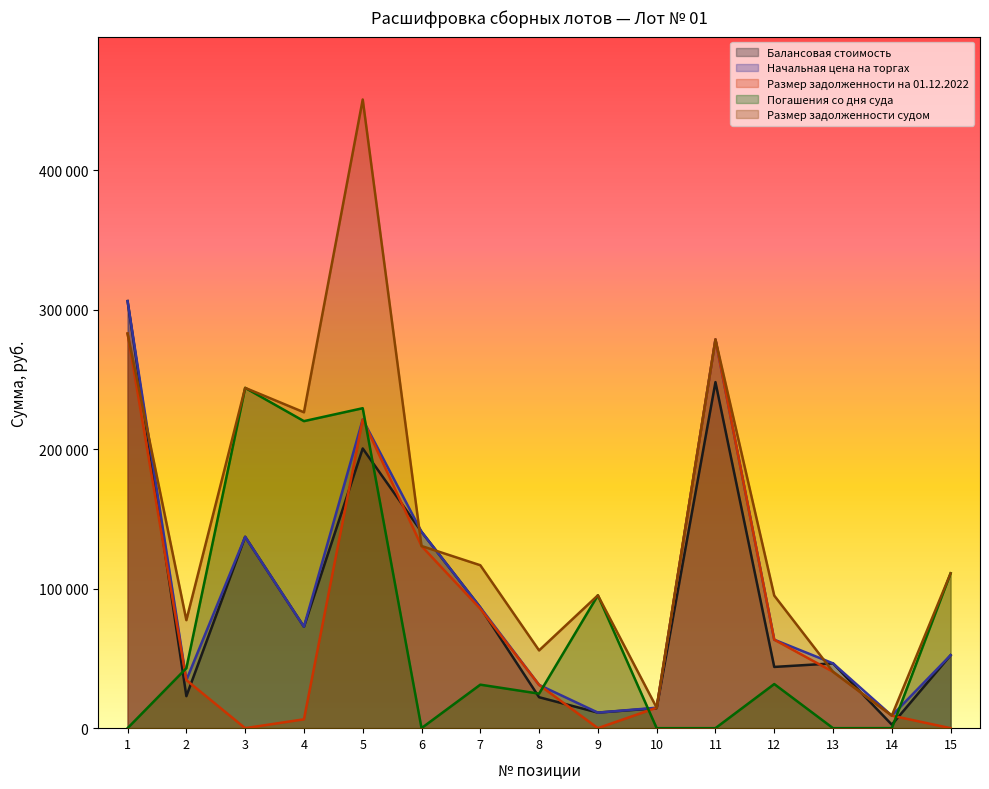

True or false: Начальная цена на торгах and Балансовая стоимость cross at least once.

False